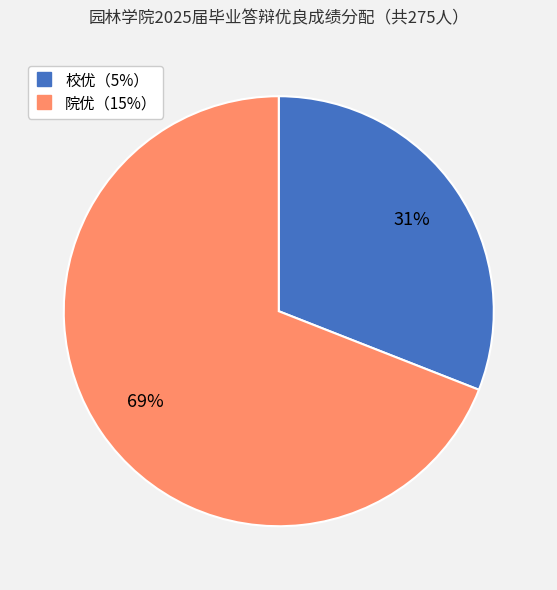

Do 院优（15%） and 校优（5%） together represent more than half of the pie?

Yes